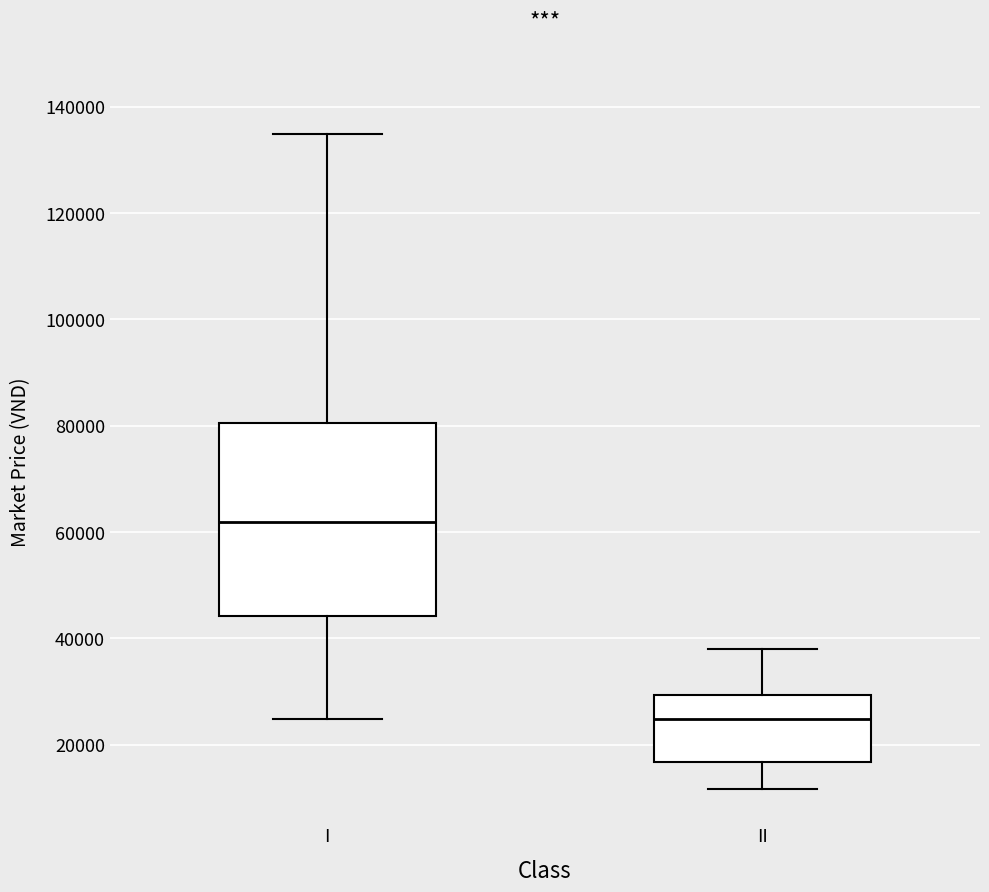

Reading left to right, read every box against the y-axis: the position of its median line, the range the box covers, and the ends of its whiskers. The values are not printed on the chart, so give them approximately, as read against the axis.

I: median 62000, box 44000 to 80000, whiskers 24000 to 134000
II: median 24000, box 16000 to 30000, whiskers 12000 to 38000